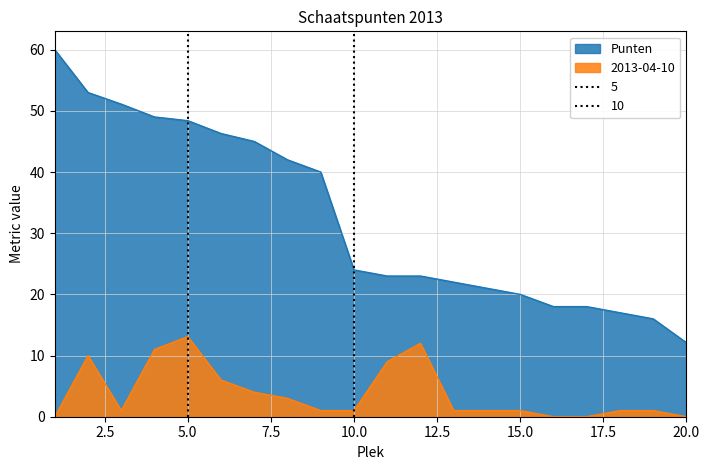

True or false: Punten and 2013-04-10 cross at least once.

False